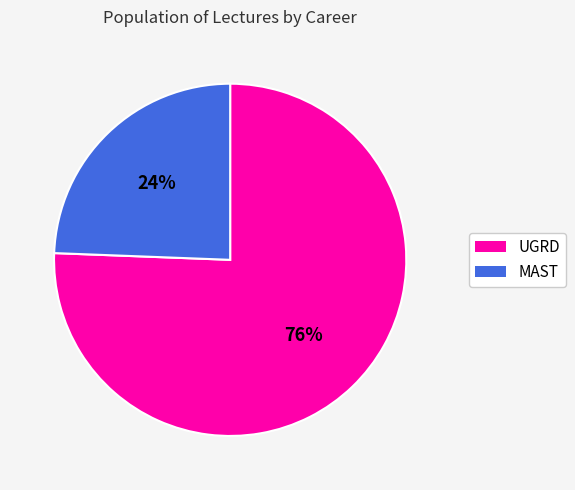

Does MAST account for over 50% of the chart?

No